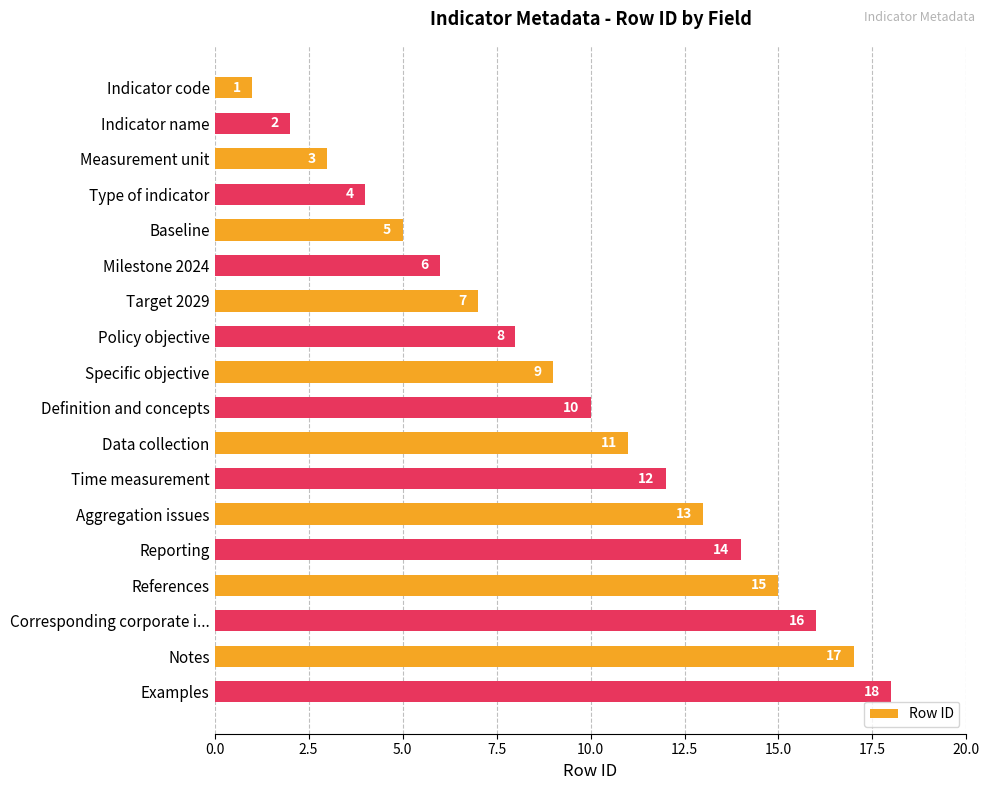

Rank the categories by value from highest to lowest.

Examples, Notes, Corresponding corporate i..., References, Reporting, Aggregation issues, Time measurement, Data collection, Definition and concepts, Specific objective, Policy objective, Target 2029, Milestone 2024, Baseline, Type of indicator, Measurement unit, Indicator name, Indicator code